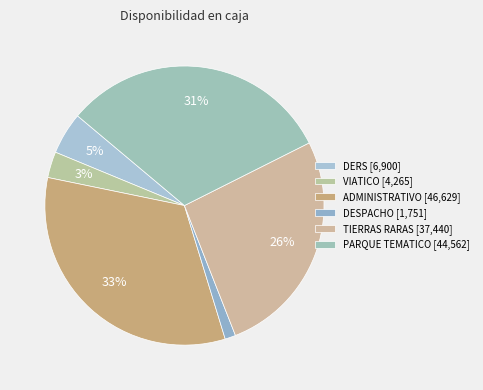

Is there any slice that represents more than half of the pie?

No